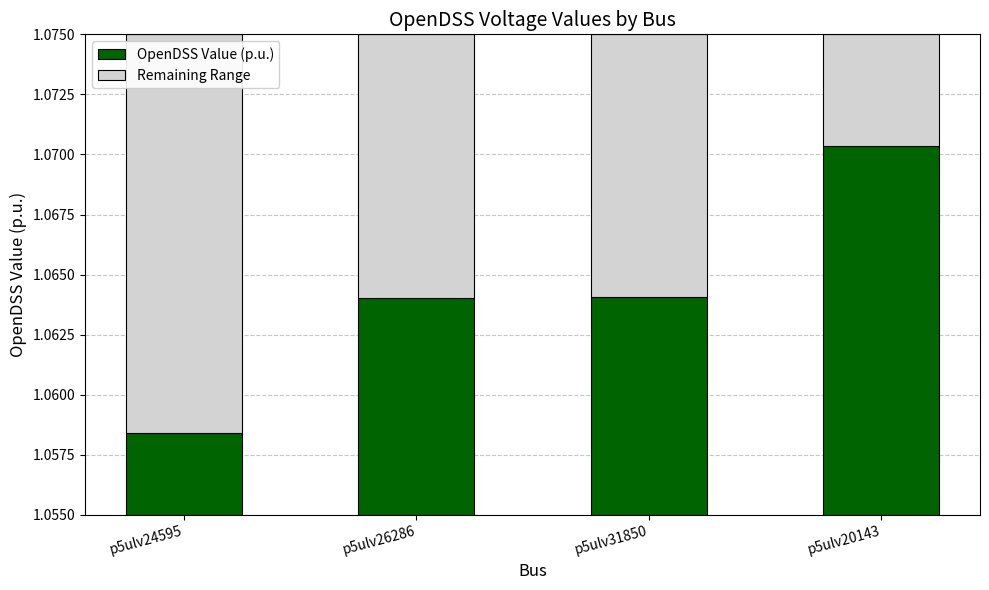

The OpenDSS Value (p.u.) series shows 0.0 at p5ulv24595. True or false?

False